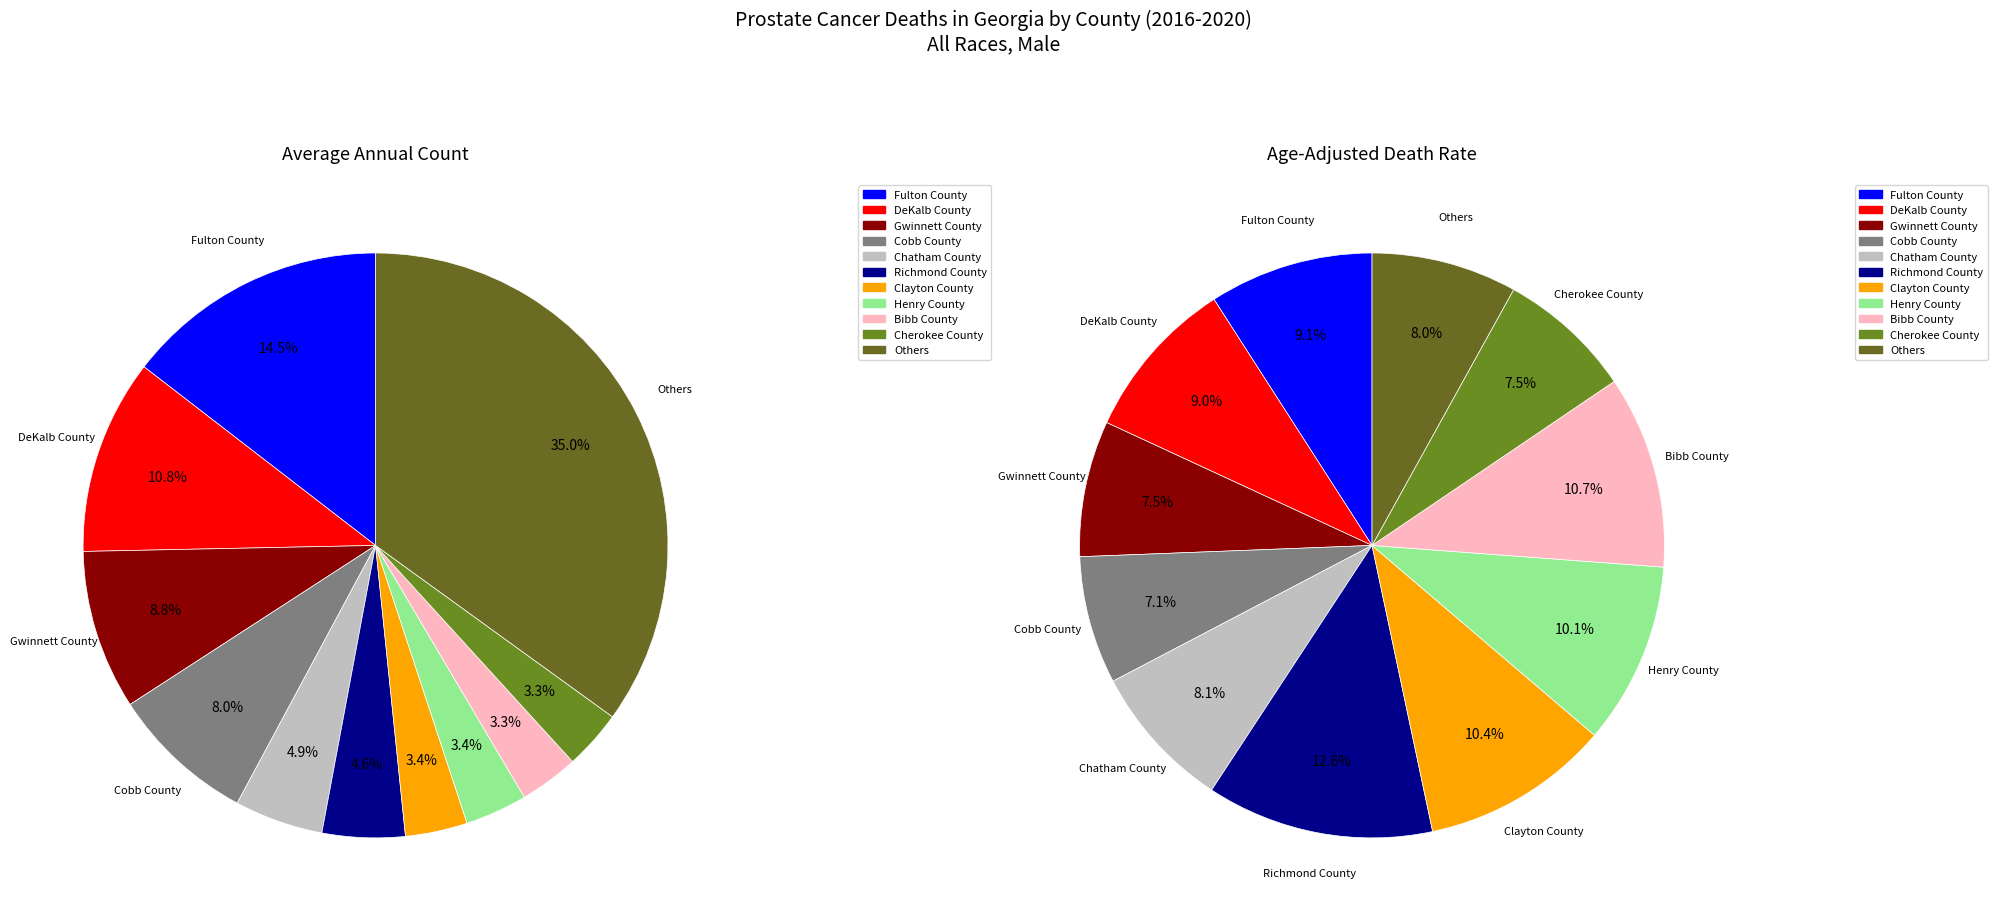

Is there any slice that represents more than half of the pie?

No